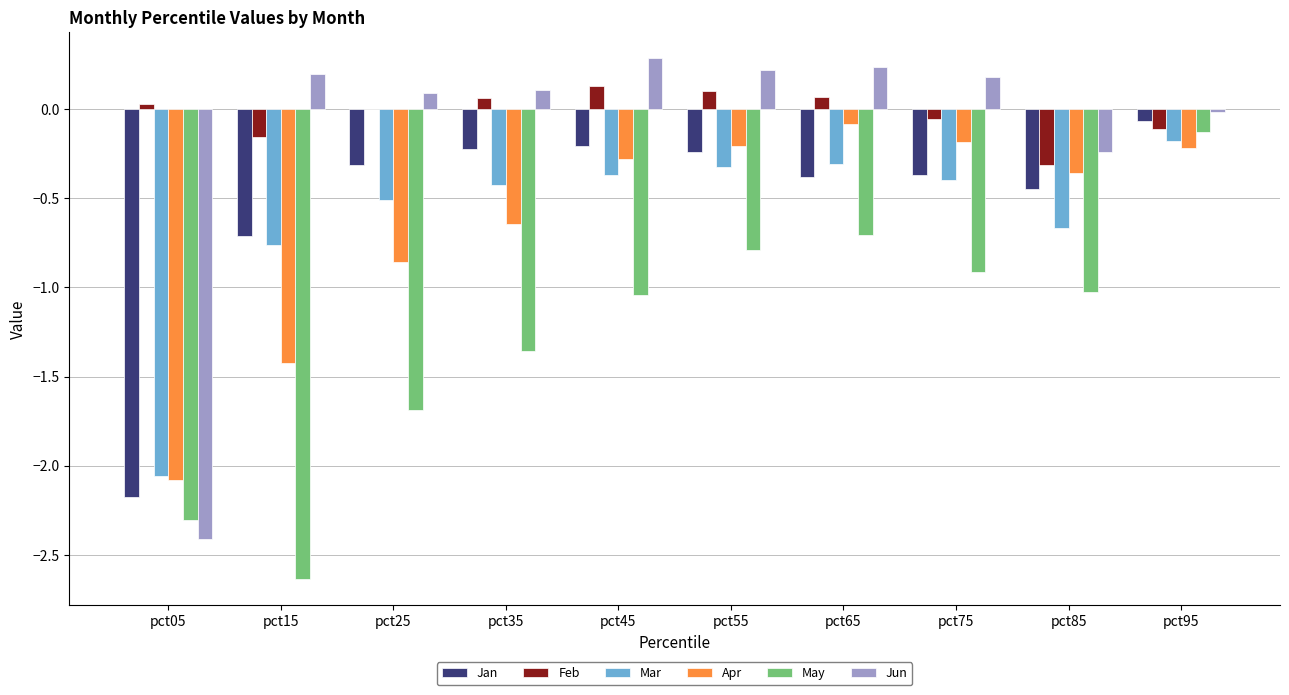

What is the maximum value shown in the chart?

0.3